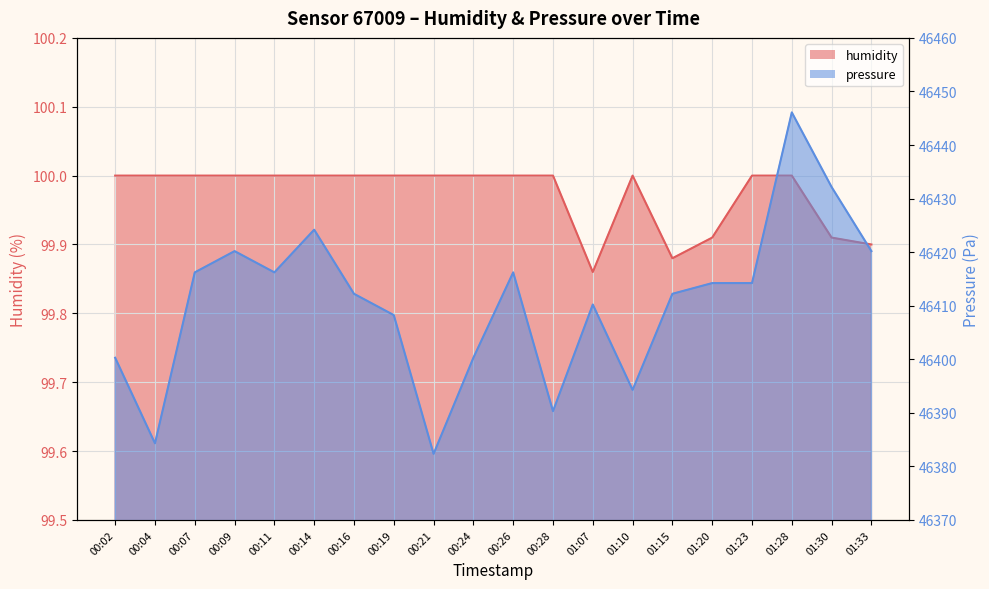

Where is pressure nearest to the value 46414?

01:20